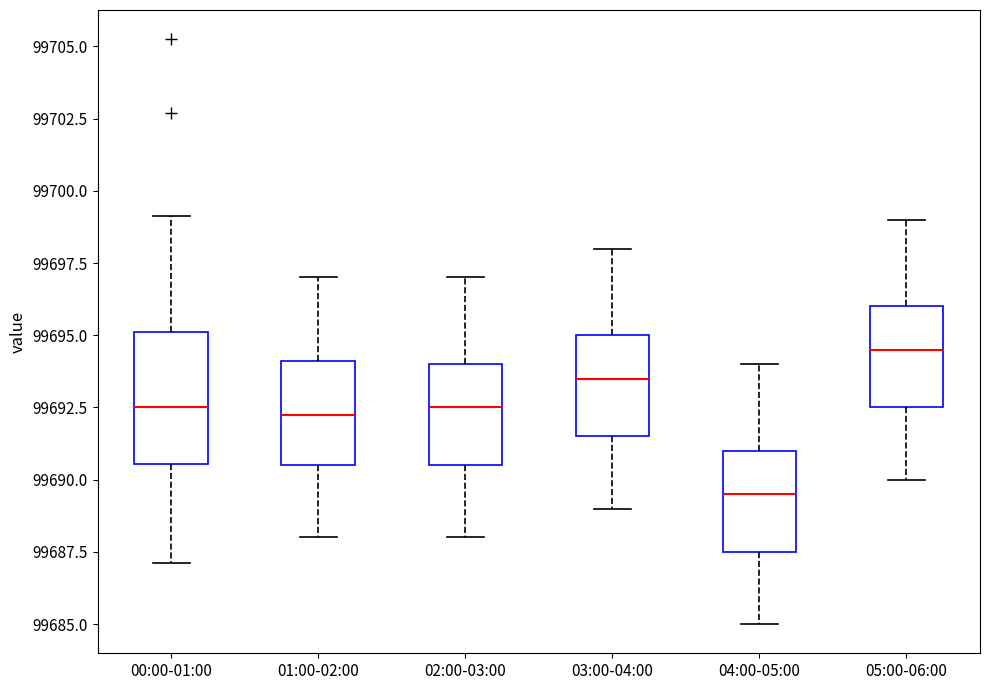

Reading left to right, read every box against the y-axis: the position of its median line, the range the box covers, and the ends of its whiskers. The values are not printed on the chart, so give them approximately, as read against the axis.

00:00-01:00: median 99692.5, box 99690.5 to 99695.0, whiskers 99687.0 to 99699.0
01:00-02:00: median 99692.5, box 99690.5 to 99694.0, whiskers 99688.0 to 99697.0
02:00-03:00: median 99692.5, box 99690.5 to 99694.0, whiskers 99688.0 to 99697.0
03:00-04:00: median 99693.5, box 99691.5 to 99695.0, whiskers 99689.0 to 99698.0
04:00-05:00: median 99689.5, box 99687.5 to 99691.0, whiskers 99685.0 to 99694.0
05:00-06:00: median 99694.5, box 99692.5 to 99696.0, whiskers 99690.0 to 99699.0